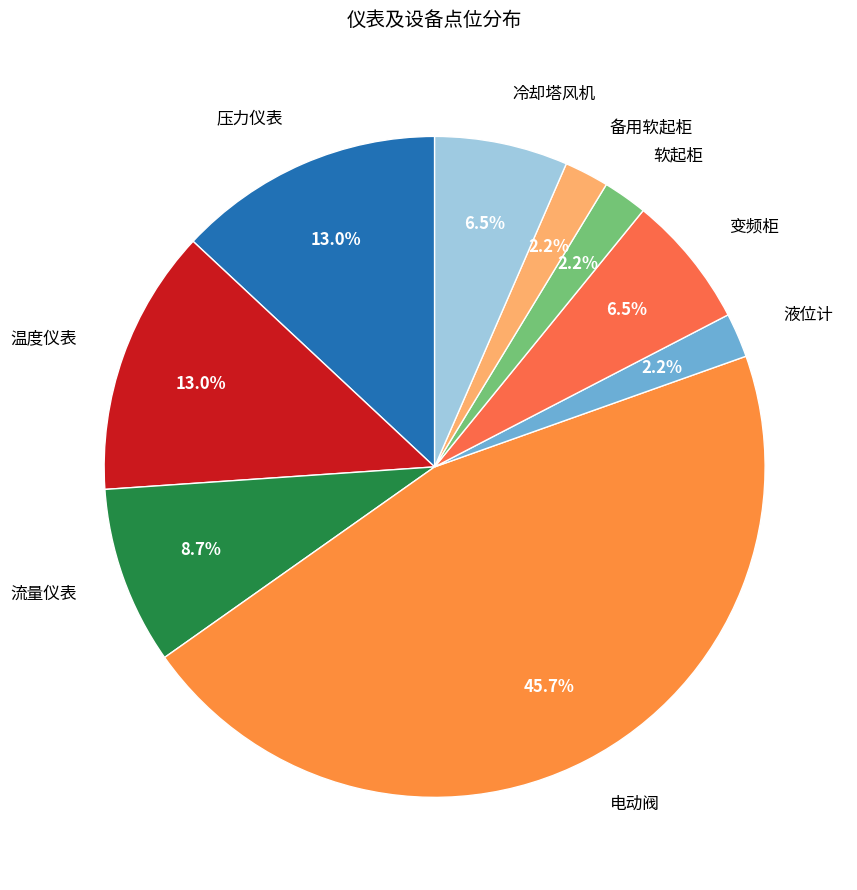

Does 温度仪表 represent more than half of the total?

No